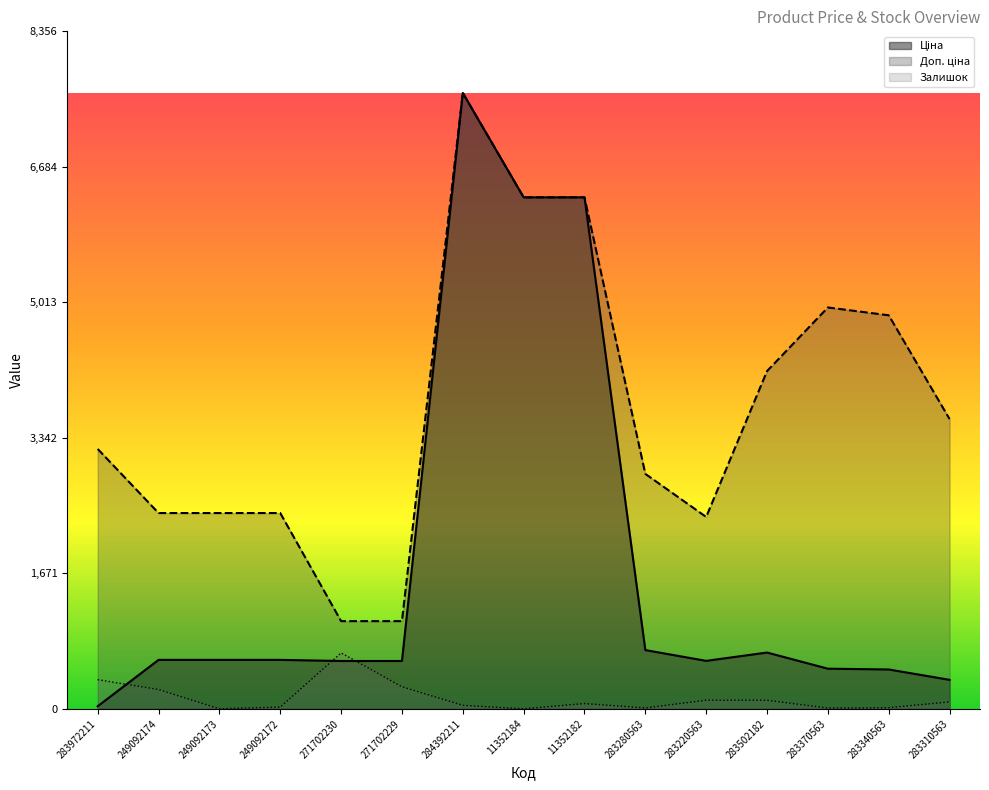

Reading right to left, list all the values displayed in this chart.

Ціна: 357.4	485.4	495.0	694.3	591.6	724.5	6308.8	6308.8	7596.5	589.9	589.9	603.7	603.7	603.7	32.0
Доп. ціна: 3573.9	4853.8	4950.4	4165.6	2366.5	2897.8	6308.8	6308.8	7596.5	1081.7	1081.7	2414.8	2414.8	2414.8	3205.0
Залишок: 85.0	14.0	9.0	106.0	106.0	11.0	65.0	0.0	43.0	272.0	690.0	21.0	0.0	238.0	360.0